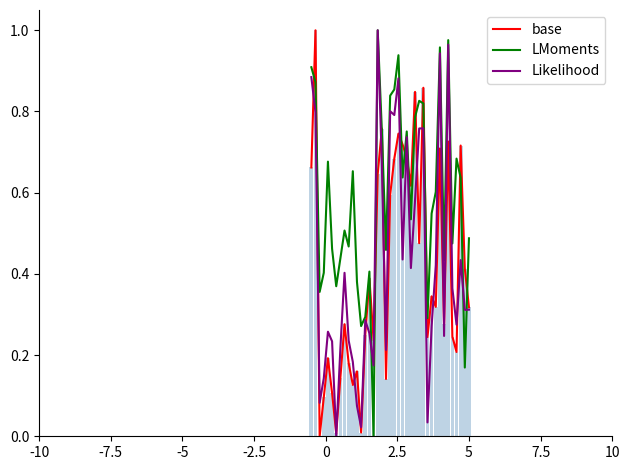

At how many categories does at least one series exceed 0?

39